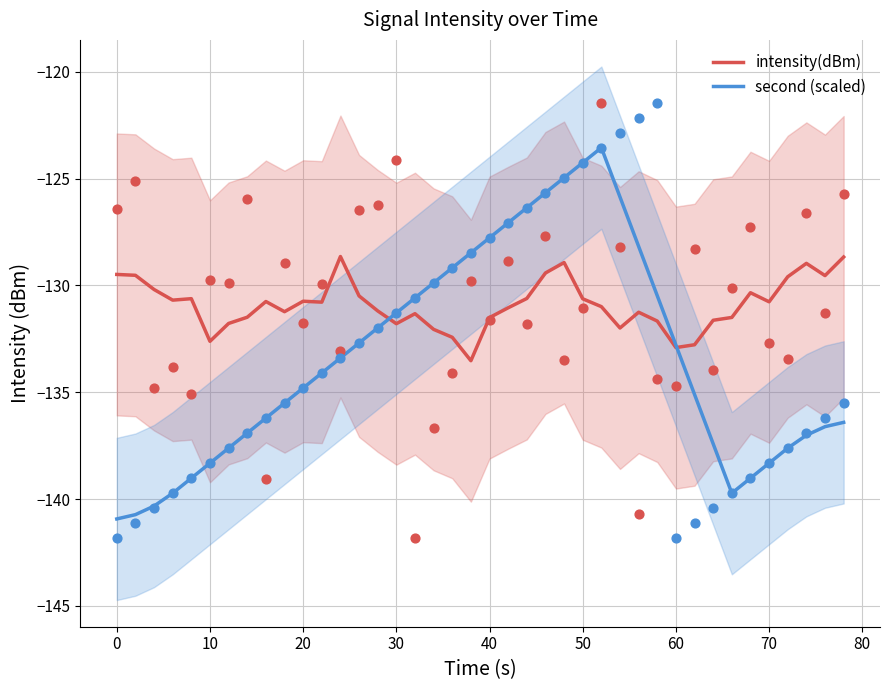

At how many categories does at least one series exceed -132?

37